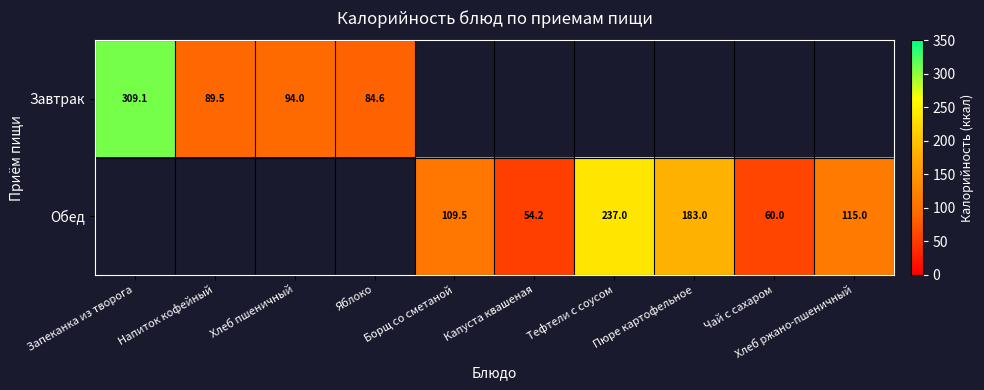

At which label does Завтрак reach its minimum?

Яблоко